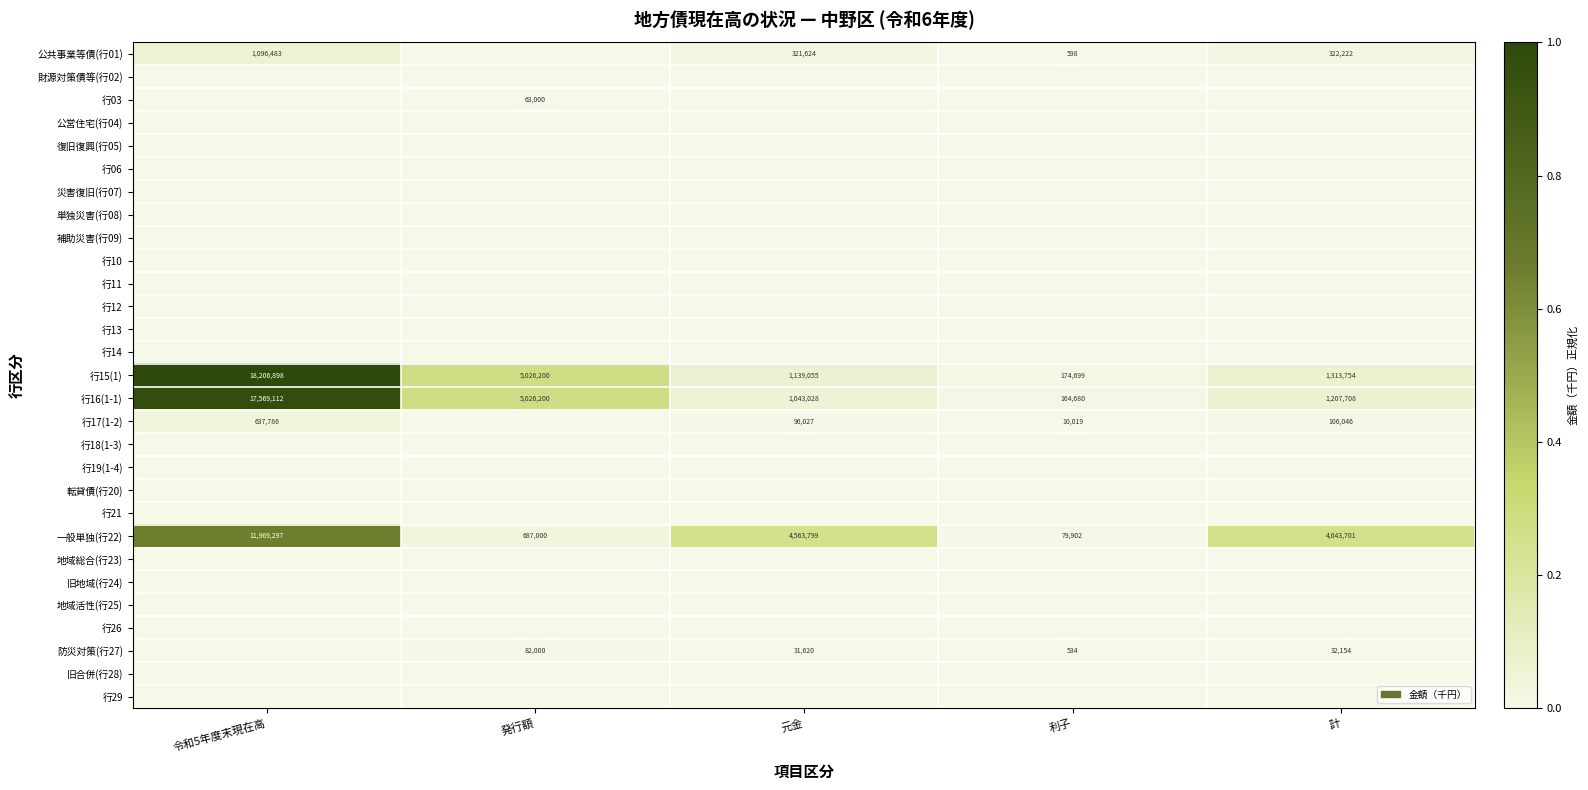

At which category is the sum across all series the highest?

令和5年度末現在高